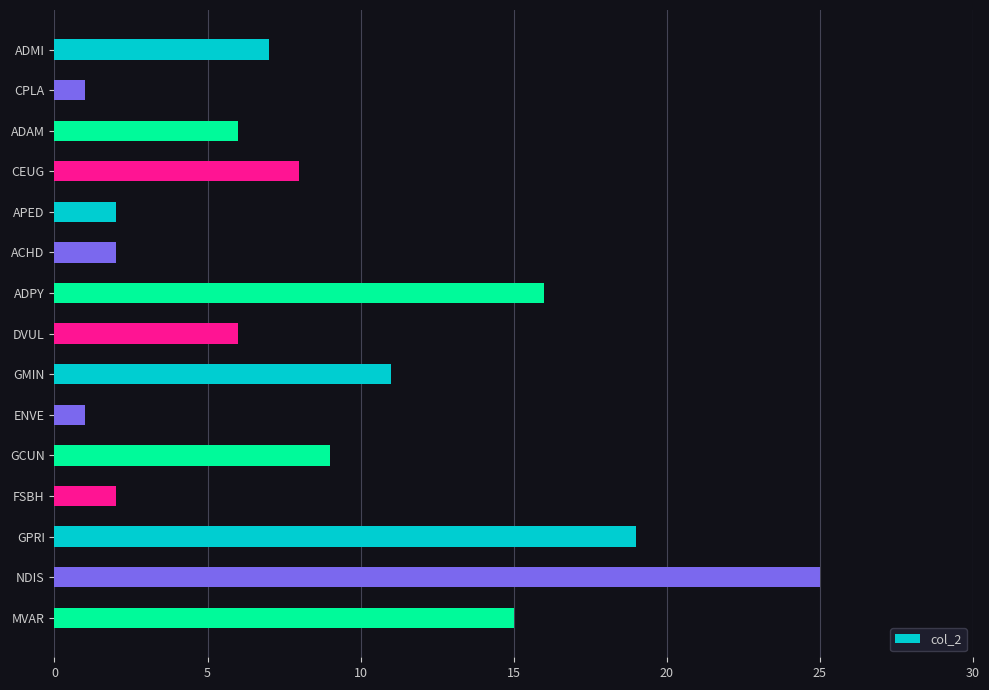

True or false: the data shows 25 at NDIS.

True